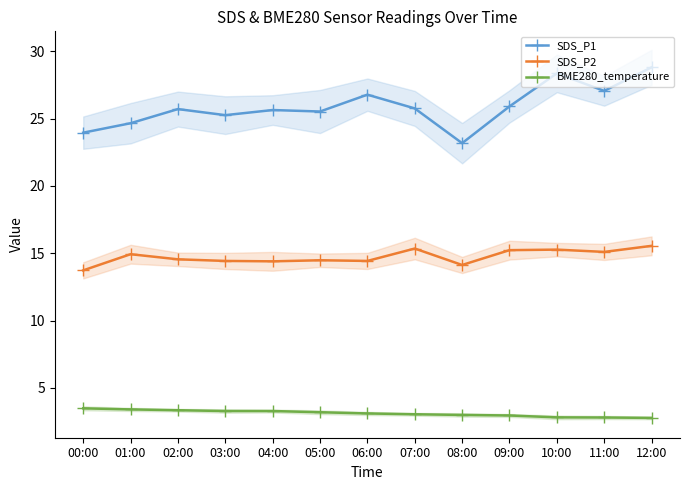

Rank the categories by SDS_P1 value from lowest to highest.

08:00, 00:00, 01:00, 03:00, 05:00, 04:00, 02:00, 07:00, 09:00, 06:00, 11:00, 10:00, 12:00